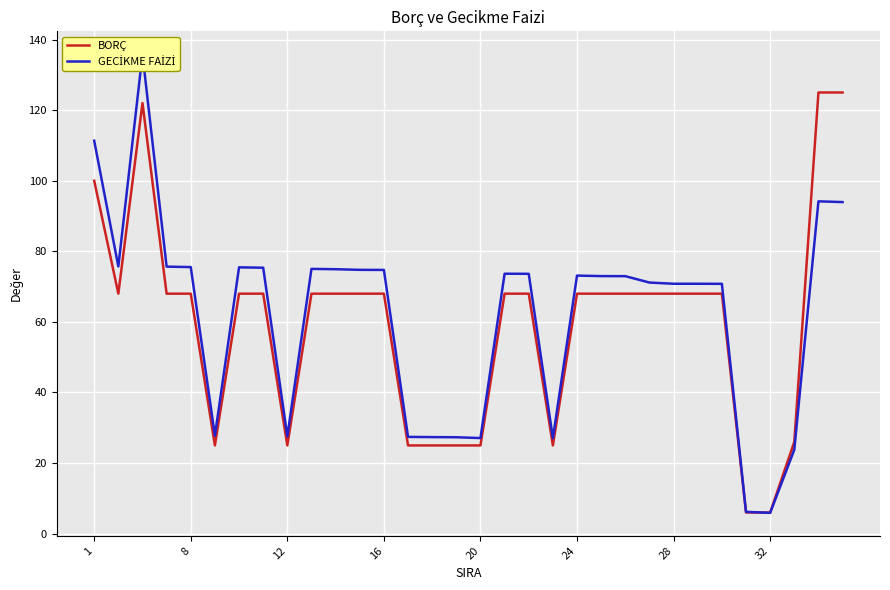

True or false: GECİKME FAİZİ and BORÇ cross at least once.

True